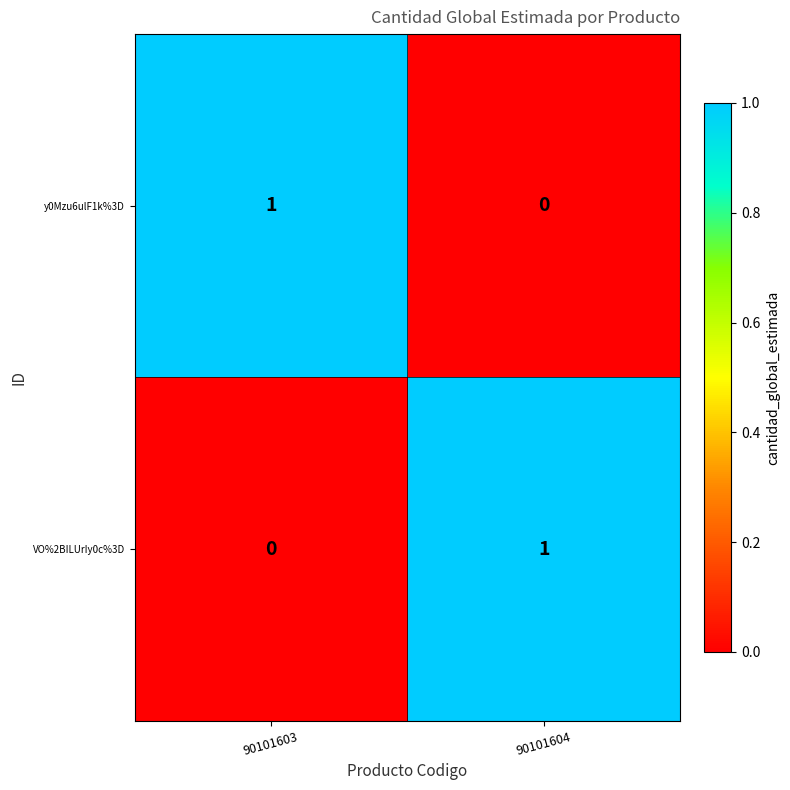

At how many categories does at least one series exceed 0?

2